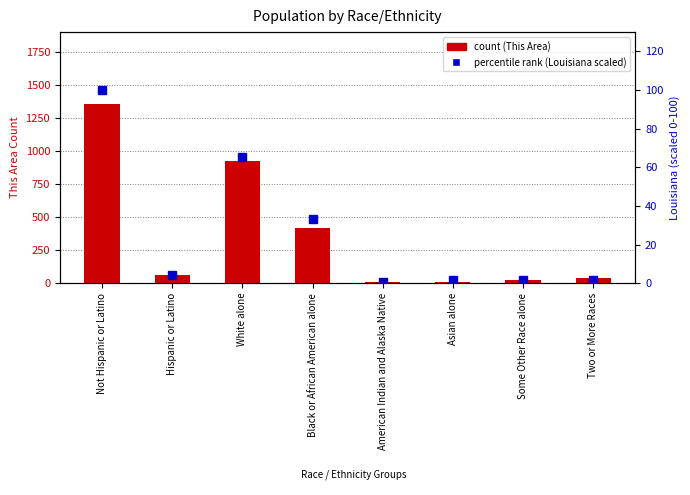

How many categories are shown in the chart?

8